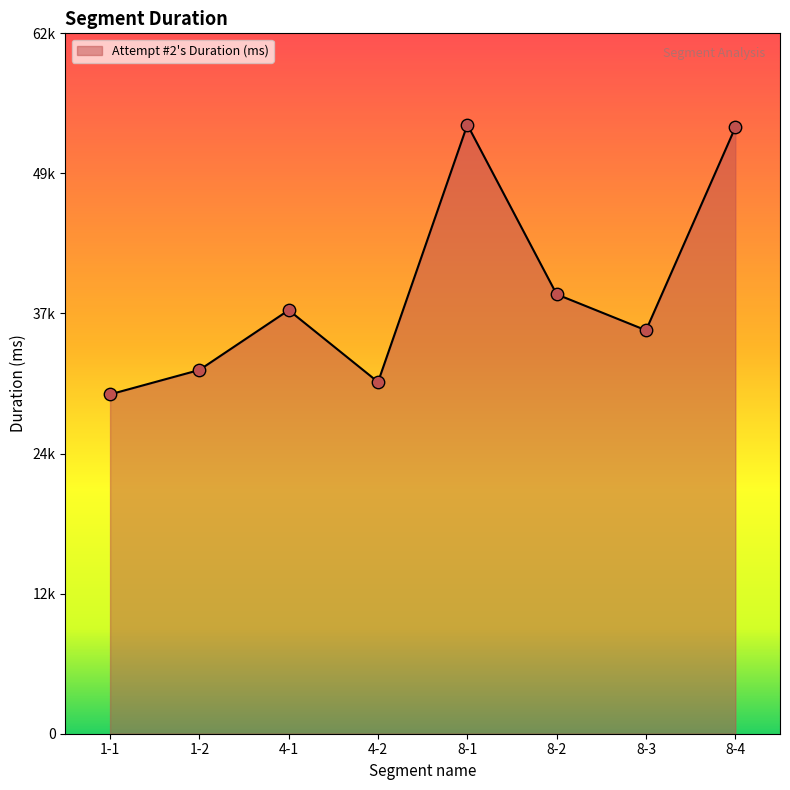

What is the change in value from 1-1 to 8-4?

+23706